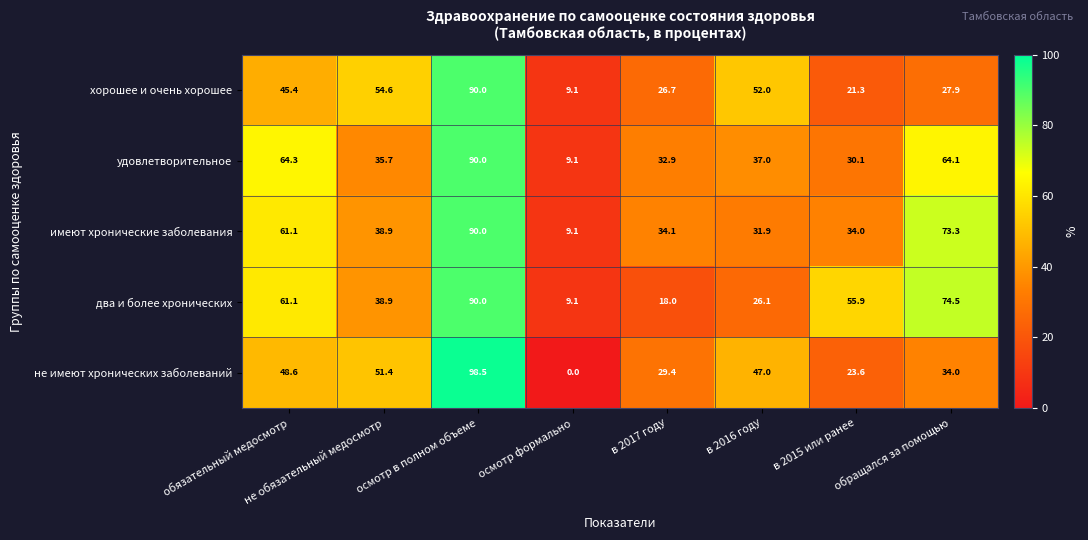

What is the difference between the second highest and second lowest values in the не имеют хронических заболеваний series?

27.8